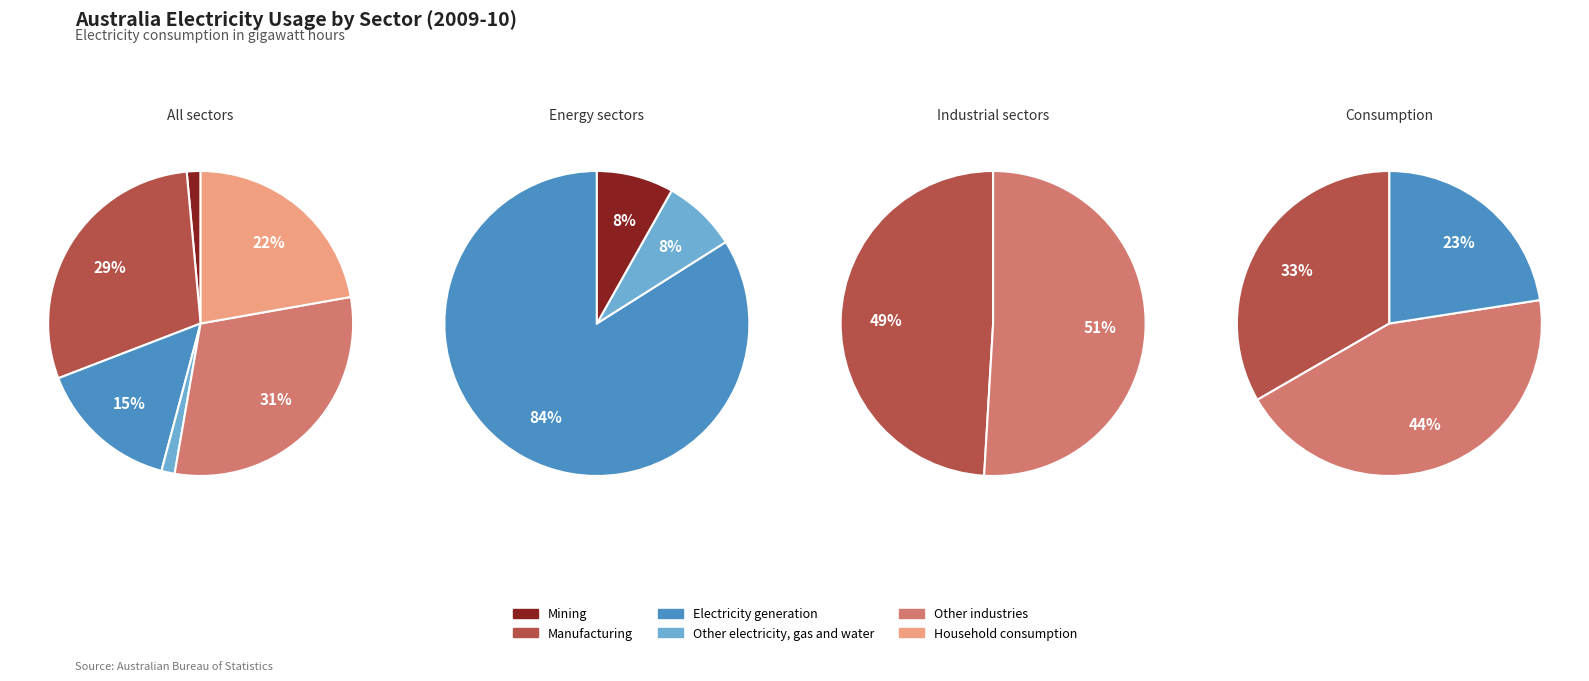

What percentage do Mining and Electricity generation together represent?

16.5%